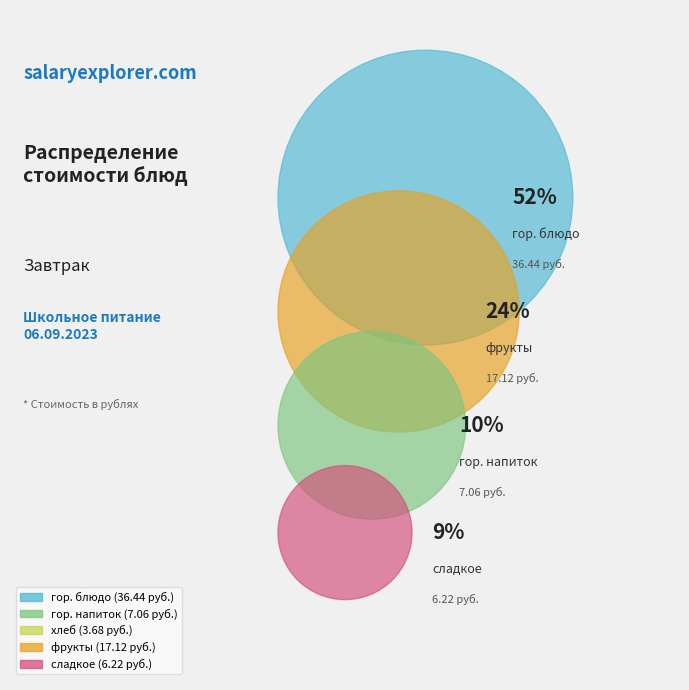

To the nearest percent, what portion does фрукты represent?

24%